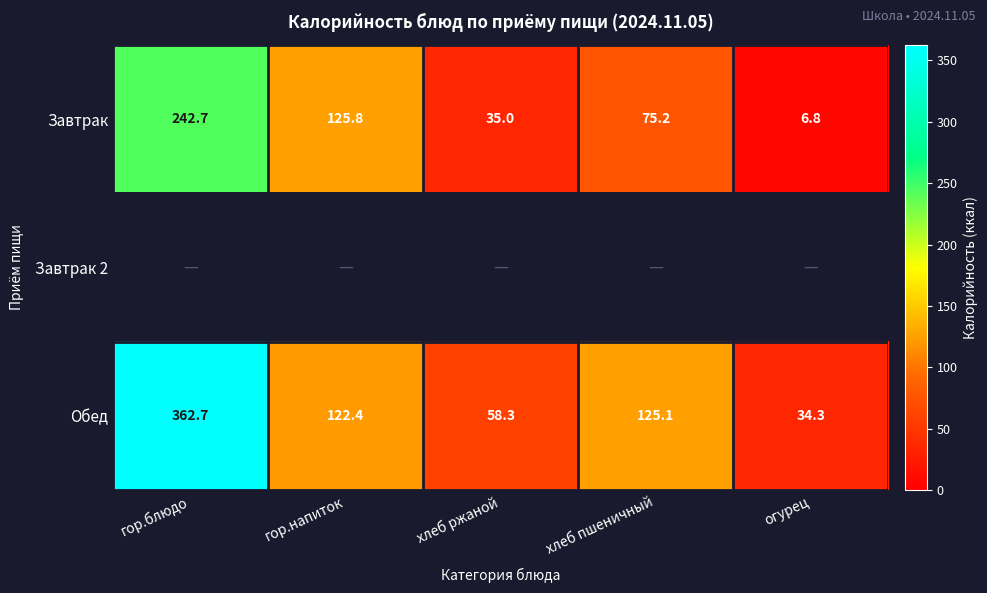

List the labels in order of Завтрак value, largest first.

гор.блюдо, гор.напиток, хлеб пшеничный, хлеб ржаной, огурец